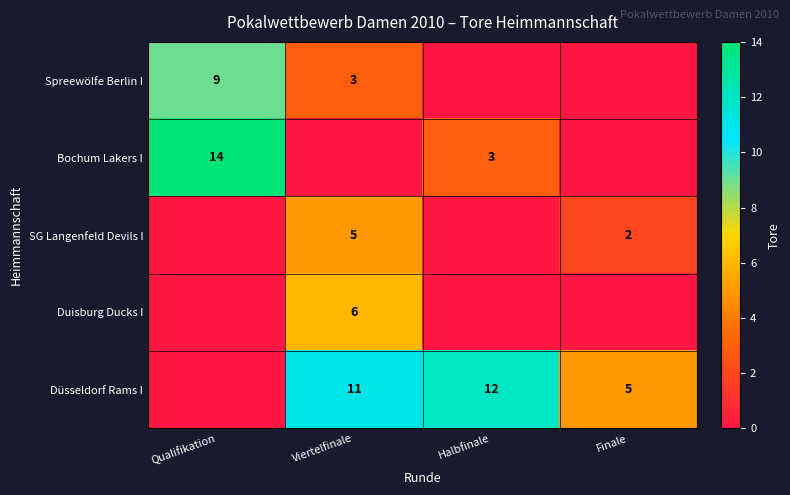

The value of Spreewölfe Berlin I at Qualifikation is 9. True or false?

True